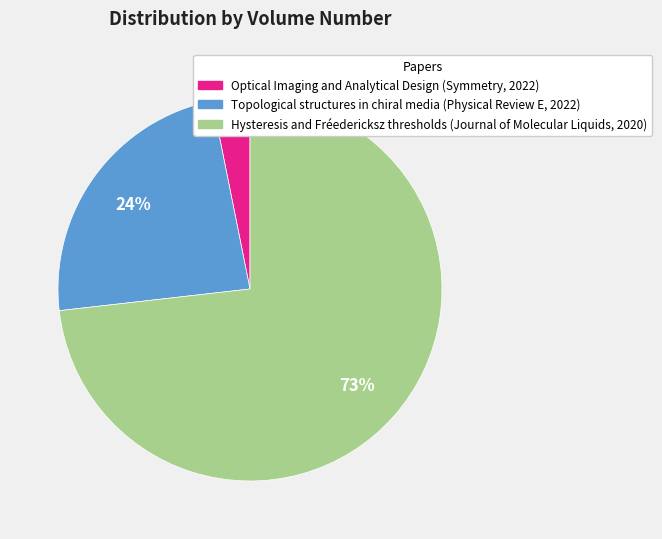

What percentage is the Hysteresis and Fréedericksz thresholds (Journal of Molecular Liquids, 2020) slice, to the nearest percent?

73%